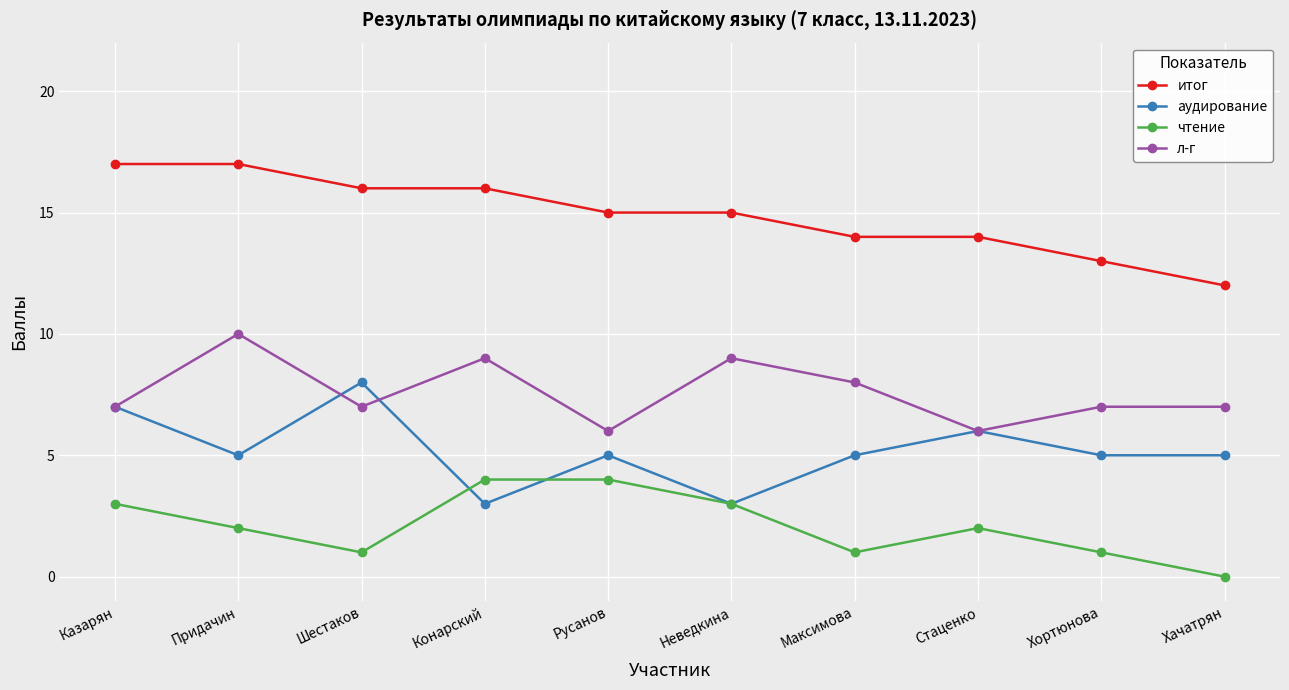

Is the value of итог at Казарян greater than the value of чтение at Конарский?

Yes